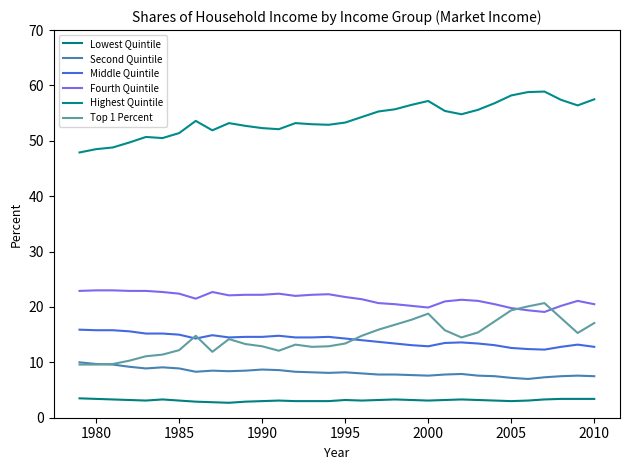

True or false: Lowest Quintile and Second Quintile cross at least once.

False